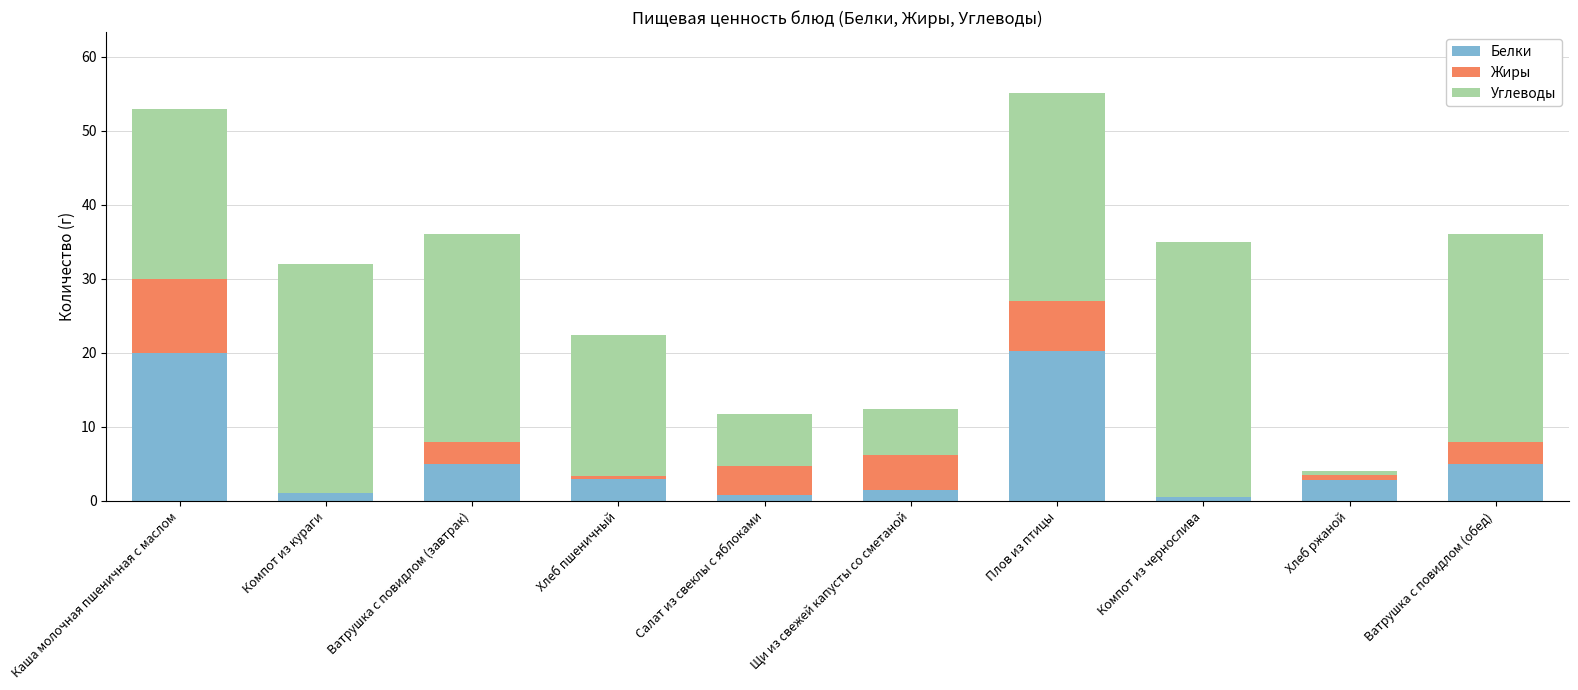

The Белки series shows 5.0 at Ватрушка с повидлом (обед). True or false?

True